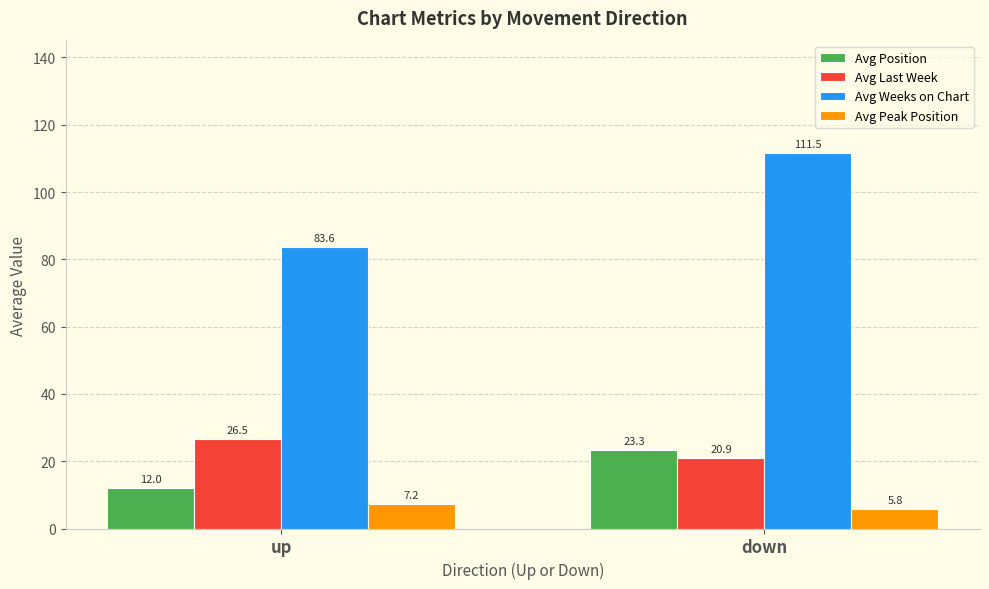

At which label does Avg Peak Position first exceed 7?

up